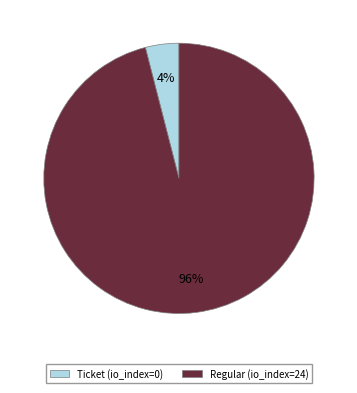

Is there a majority slice in this chart?

Yes